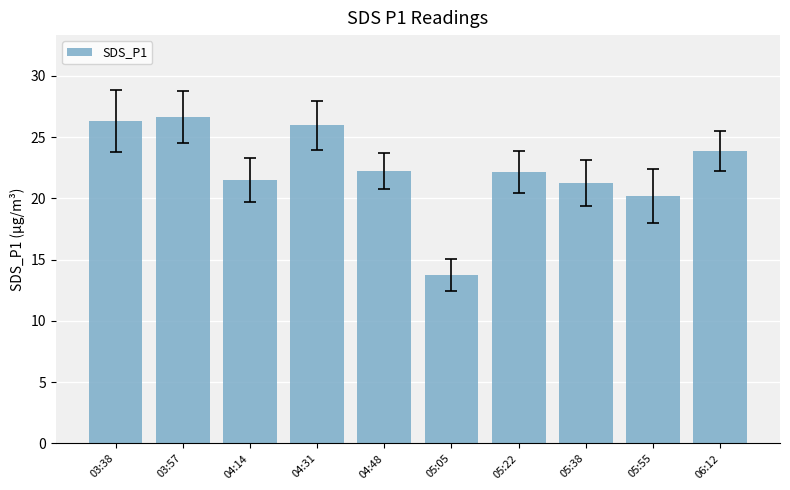

At which label is the value closest to 20?

05:55